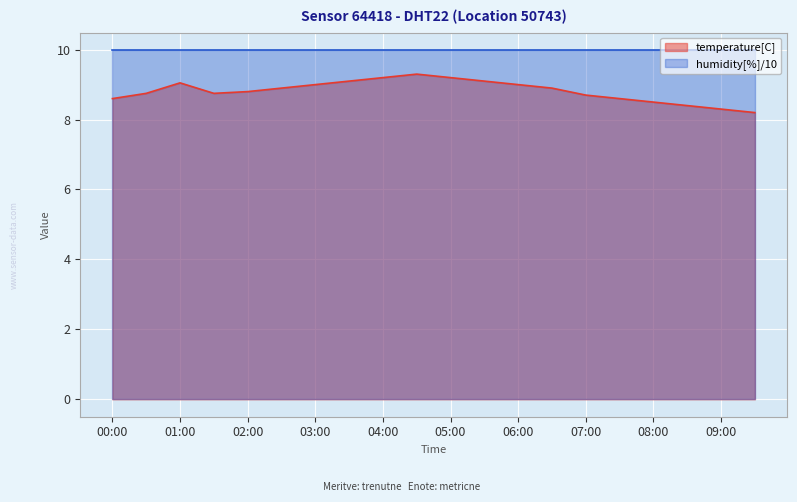

Is it true that the value at 03:00 is 15.3?

False